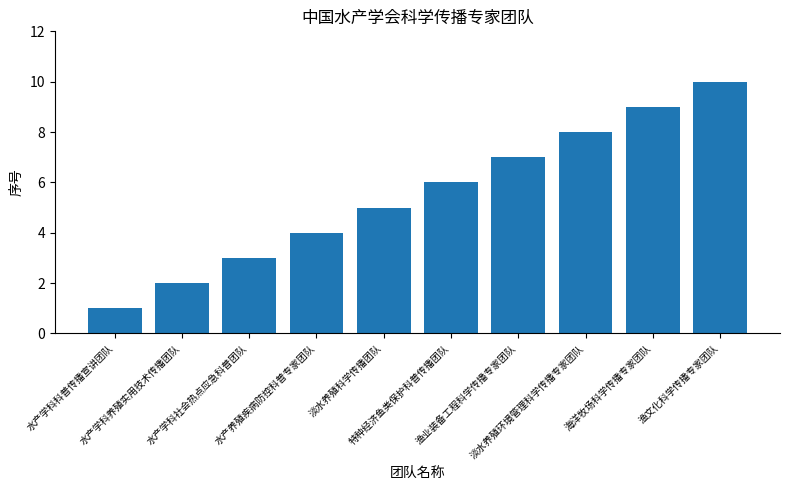

Reading left to right, extract all data points from this chart.

1	2	3	4	5	6	7	8	9	10